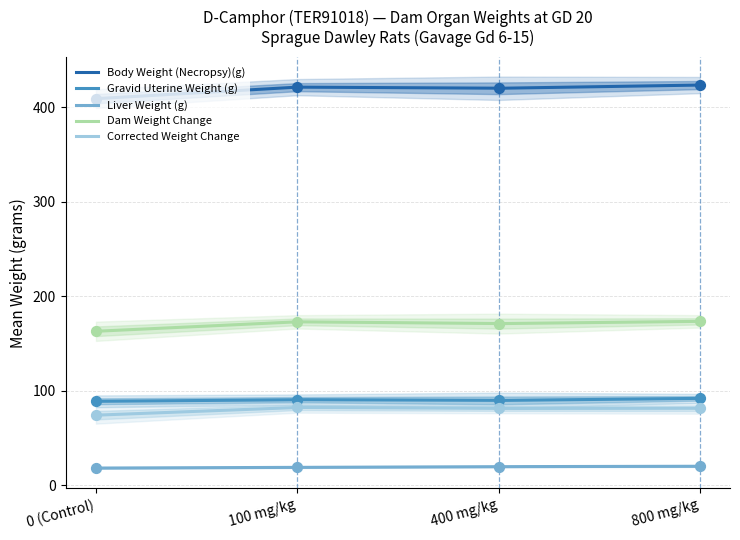

At which category is the sum across all series the highest?

800 mg/kg